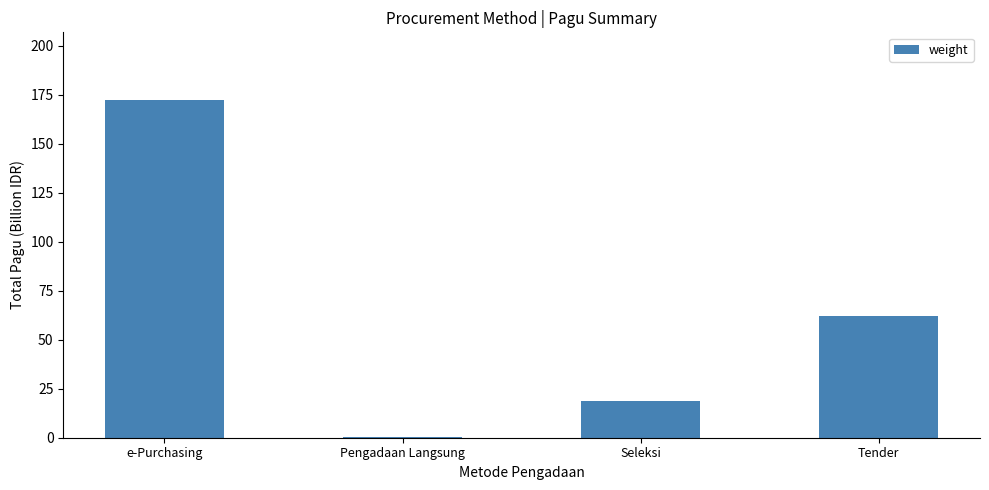

What is the change in value from Pengadaan Langsung to Seleksi?

+18.8